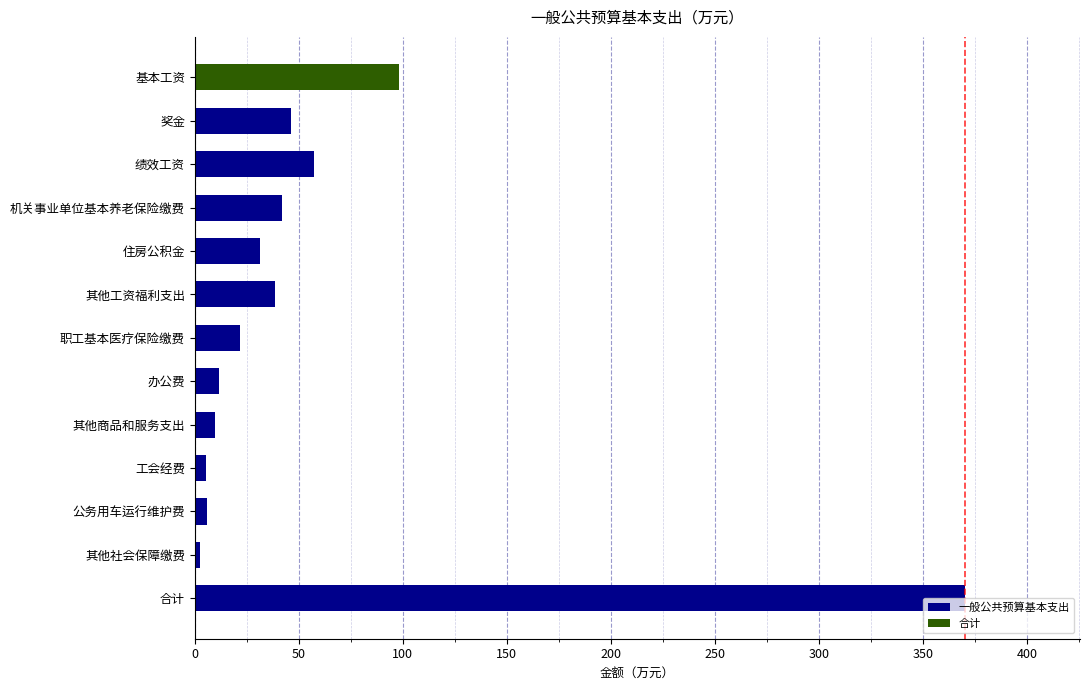

What is the minimum value shown in the chart?

2.3